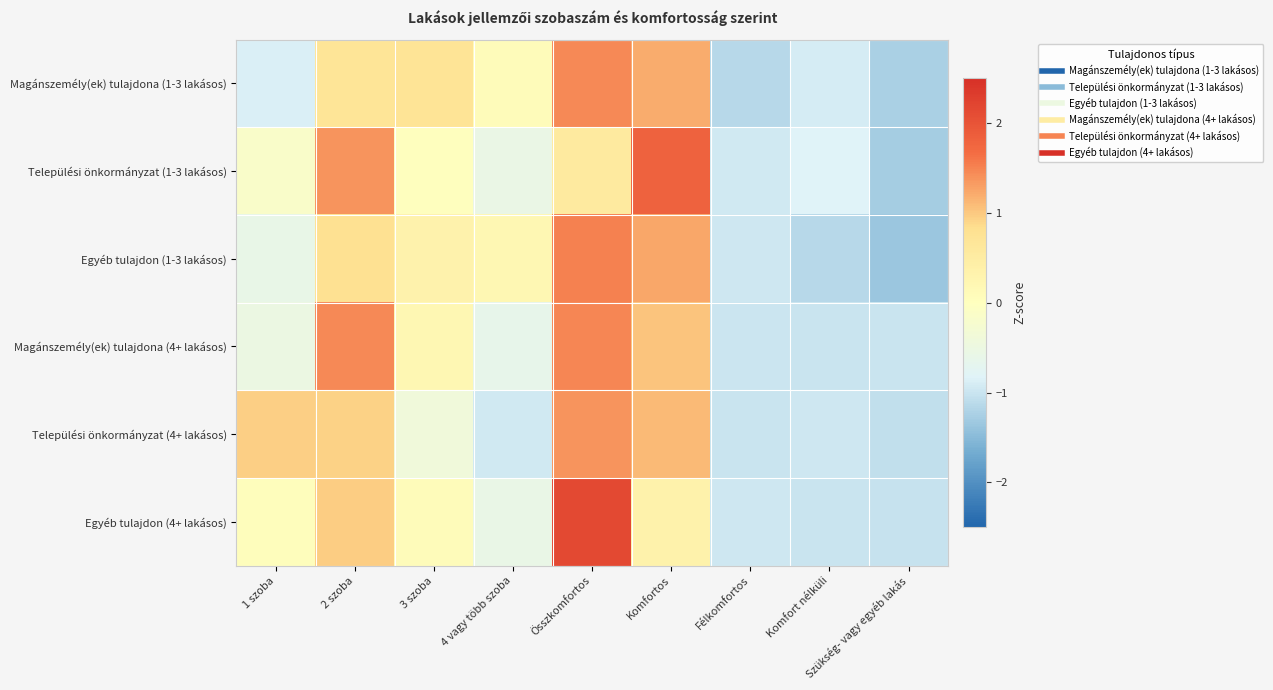

Which label corresponds to the smallest value in the chart?

Szükség- vagy egyéb lakás